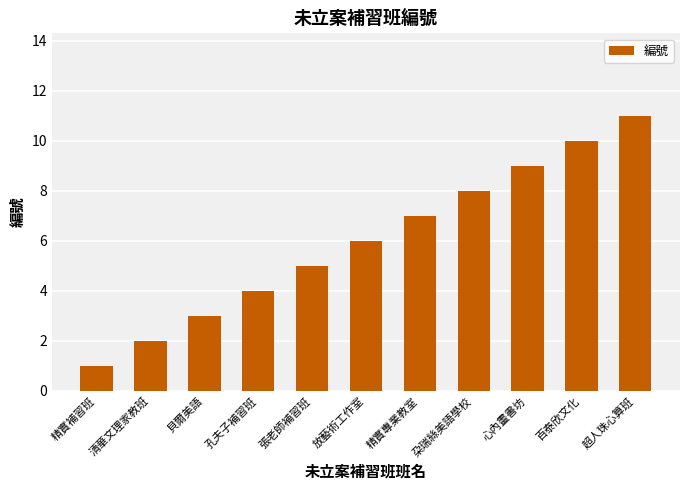

The chart shows a value of 8 at 超人珠心算班. True or false?

False